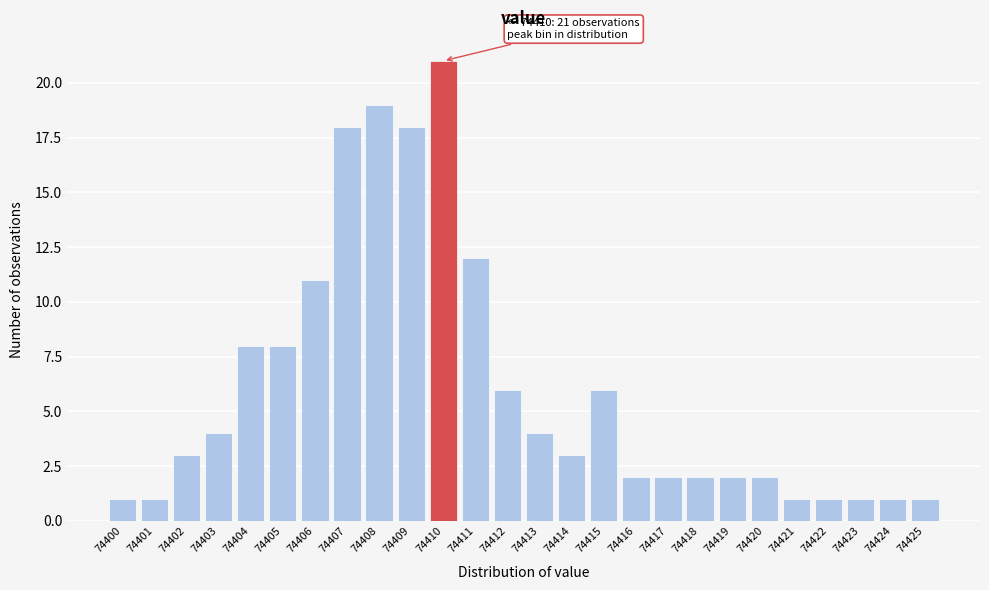

Which range on the x-axis has the tallest bar?

74409.5 to 74410.5